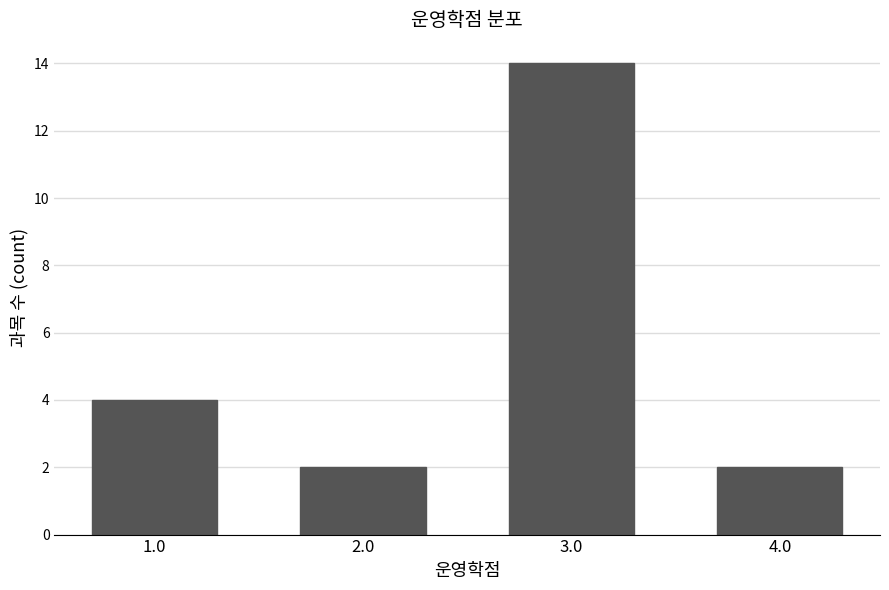

Reading right to left, what are all the values shown in this chart?

2	14	2	4